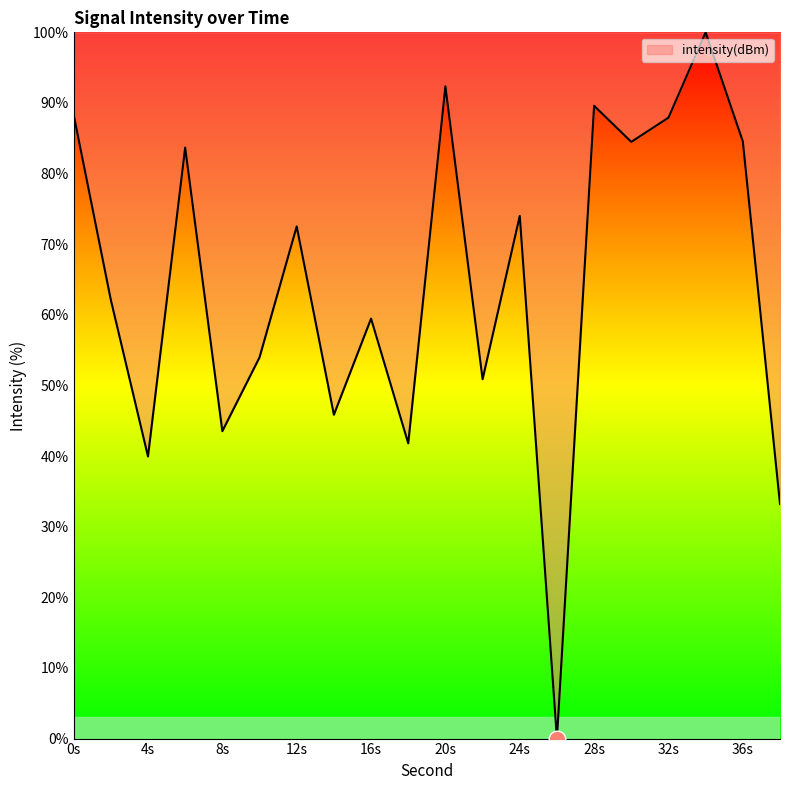

What is the difference between the maximum and minimum values?

100.0